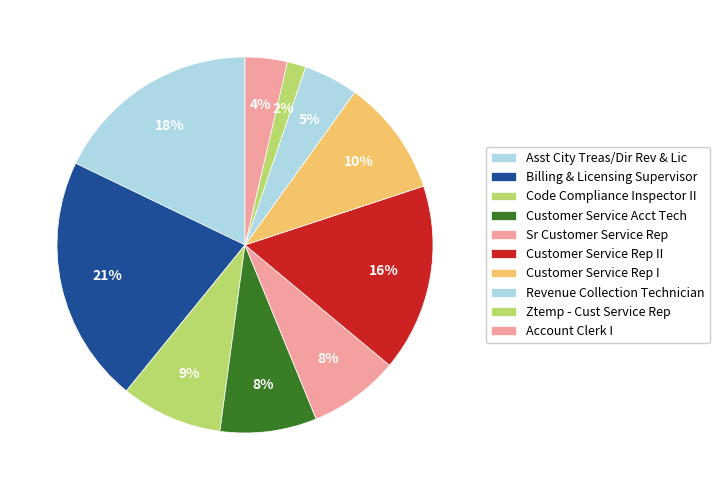

Combined, do Billing & Licensing Supervisor and Ztemp - Cust Service Rep account for over 50%?

No